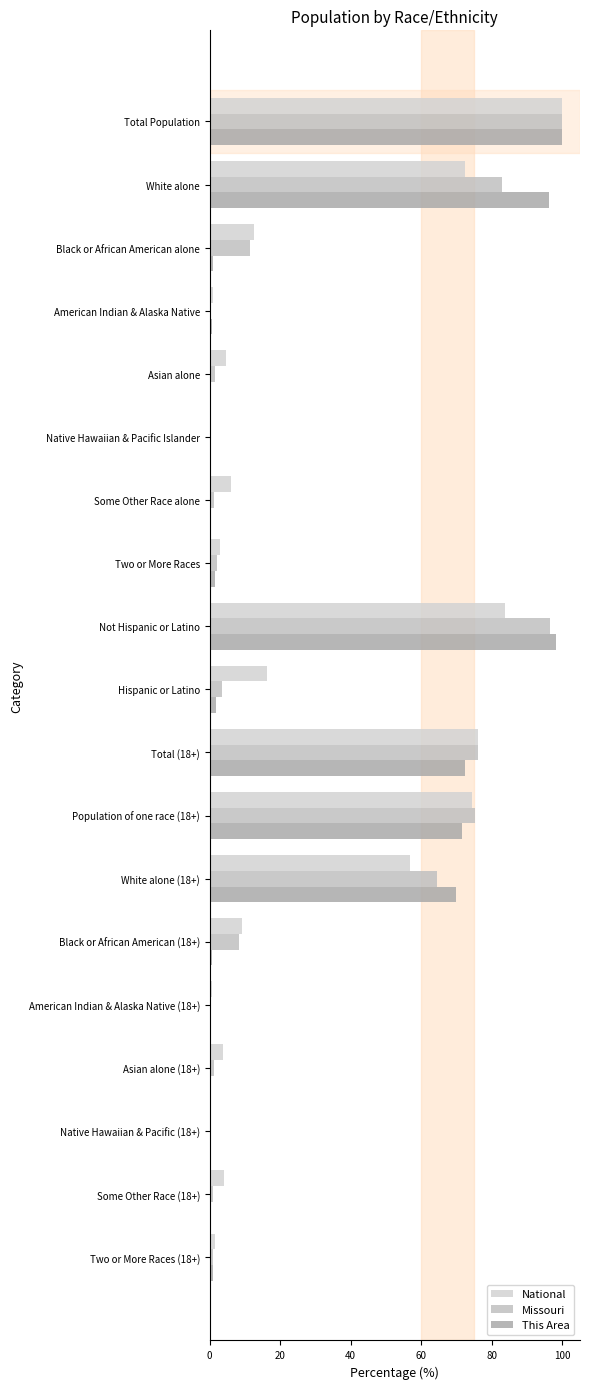

Which series has the largest range (max minus min)?

This Area